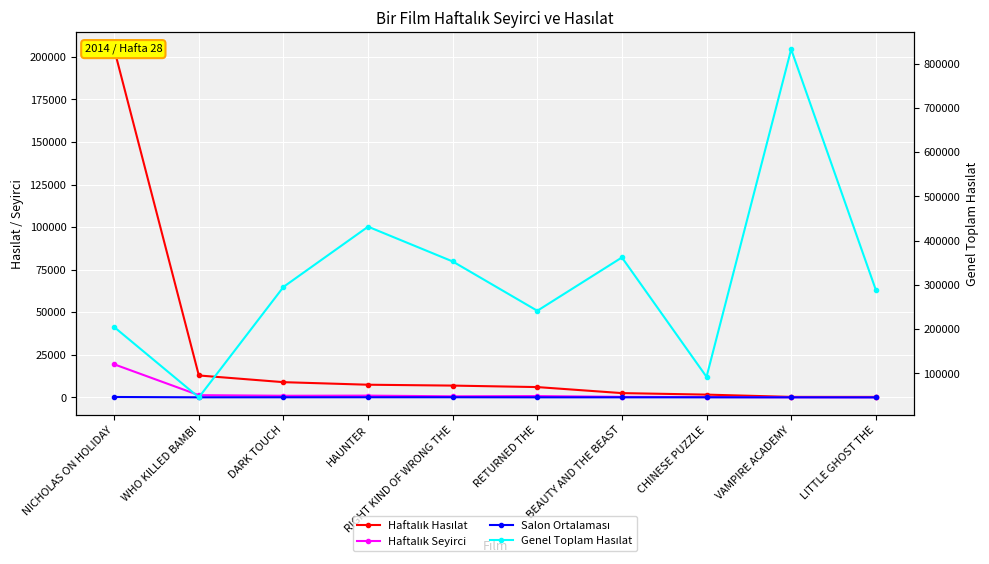

True or false: Salon Ortalaması and Genel Toplam Hasılat cross at least once.

False